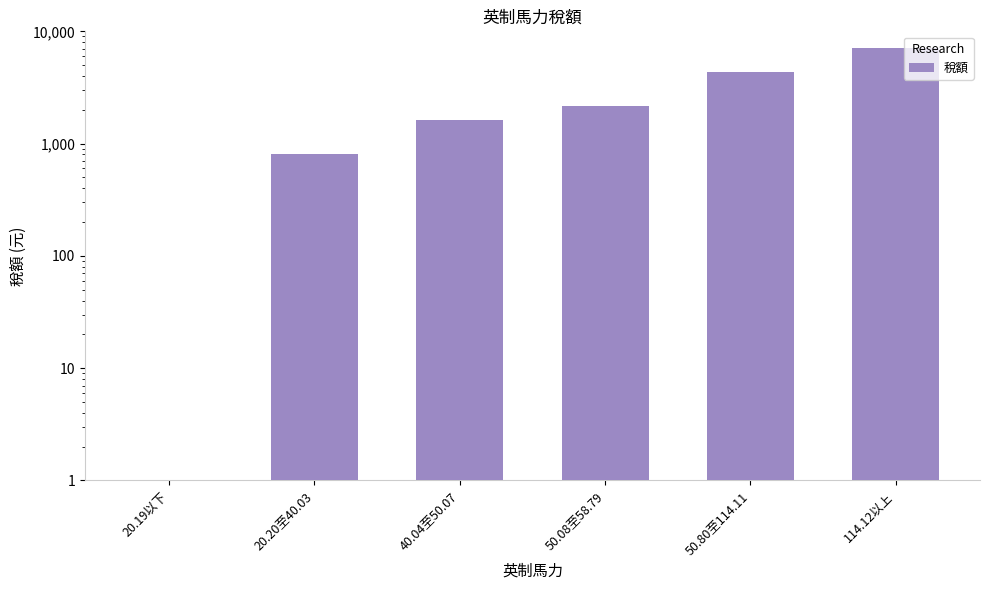

Which label corresponds to the smallest value in the chart?

20.19以下